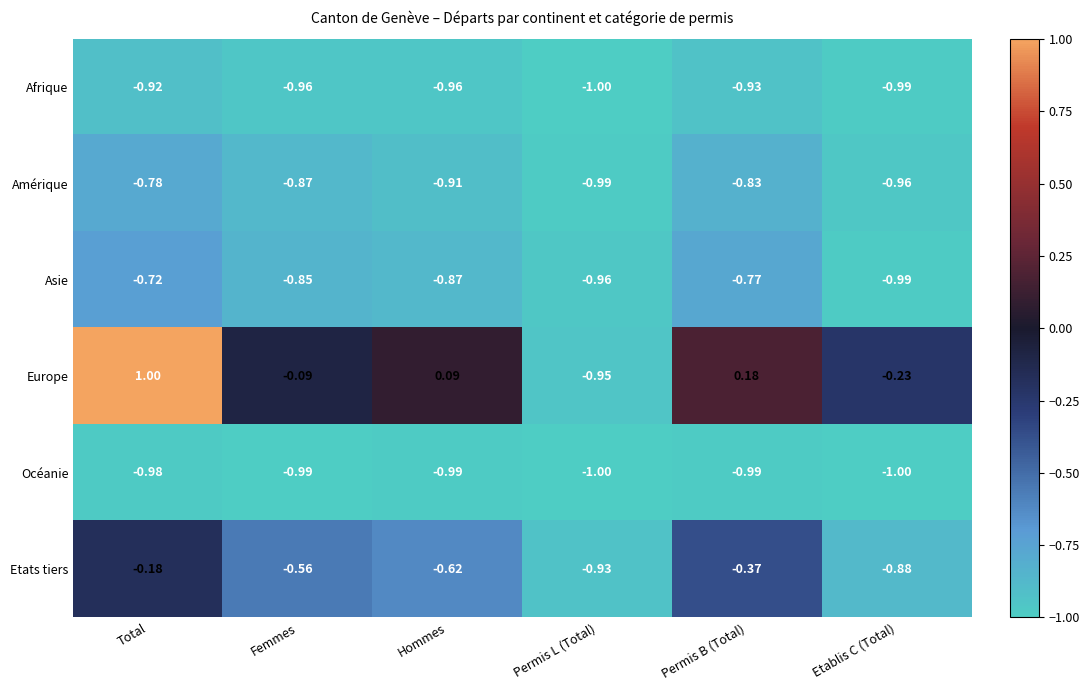

Count the number of categories in the chart.

6